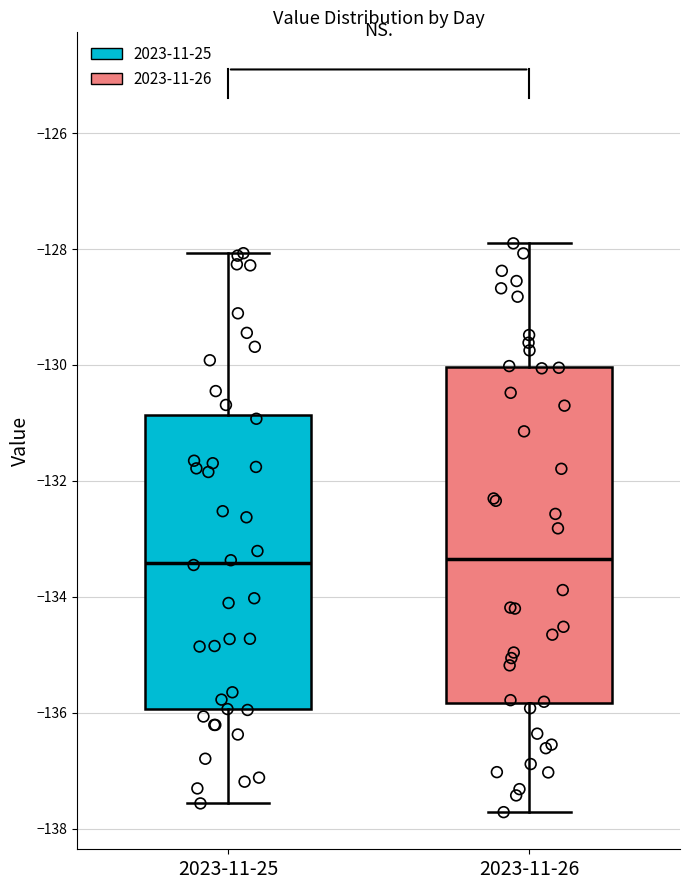

Where does the lower whisker of the box for 2023-11-26 end on the y-axis? The values are not printed on the chart, so give them approximately, as read against the axis.

-137.8